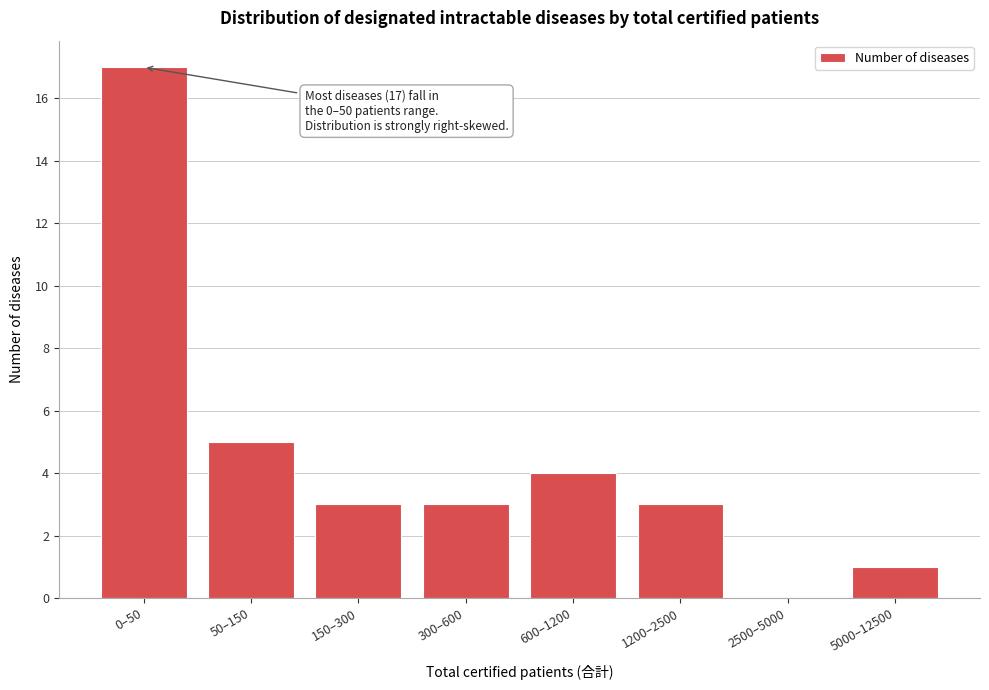

Reading left to right, what are all the values shown in this chart?

0–50=17	50–150=5	150–300=3	300–600=3	600–1200=4	1200–2500=3	2500–5000=0	5000–12500=1